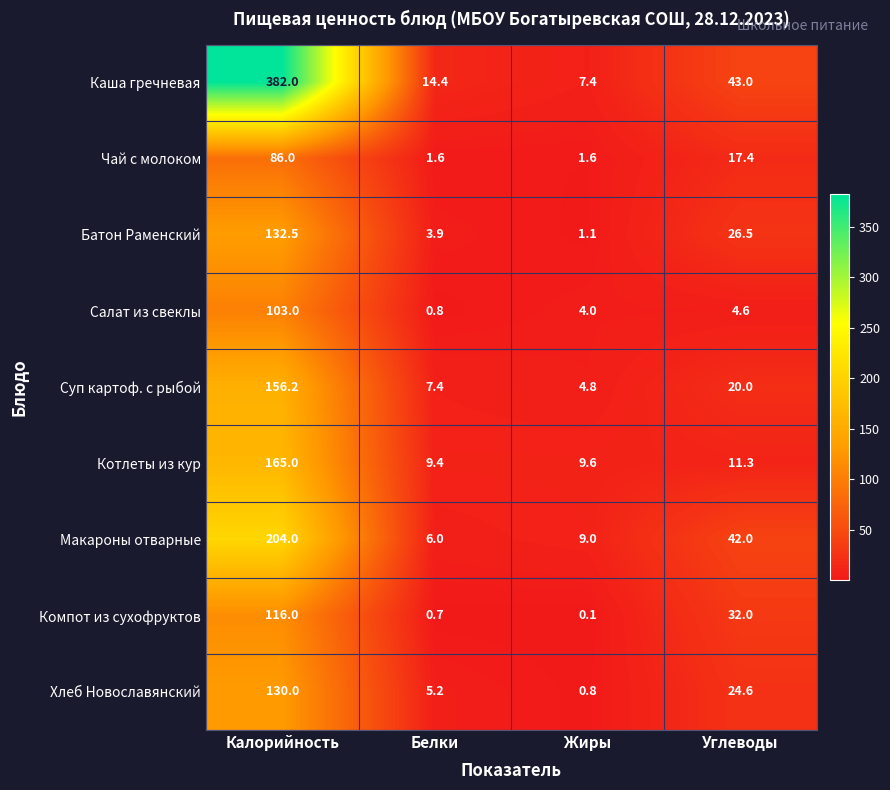

What is the smallest value displayed?

0.1